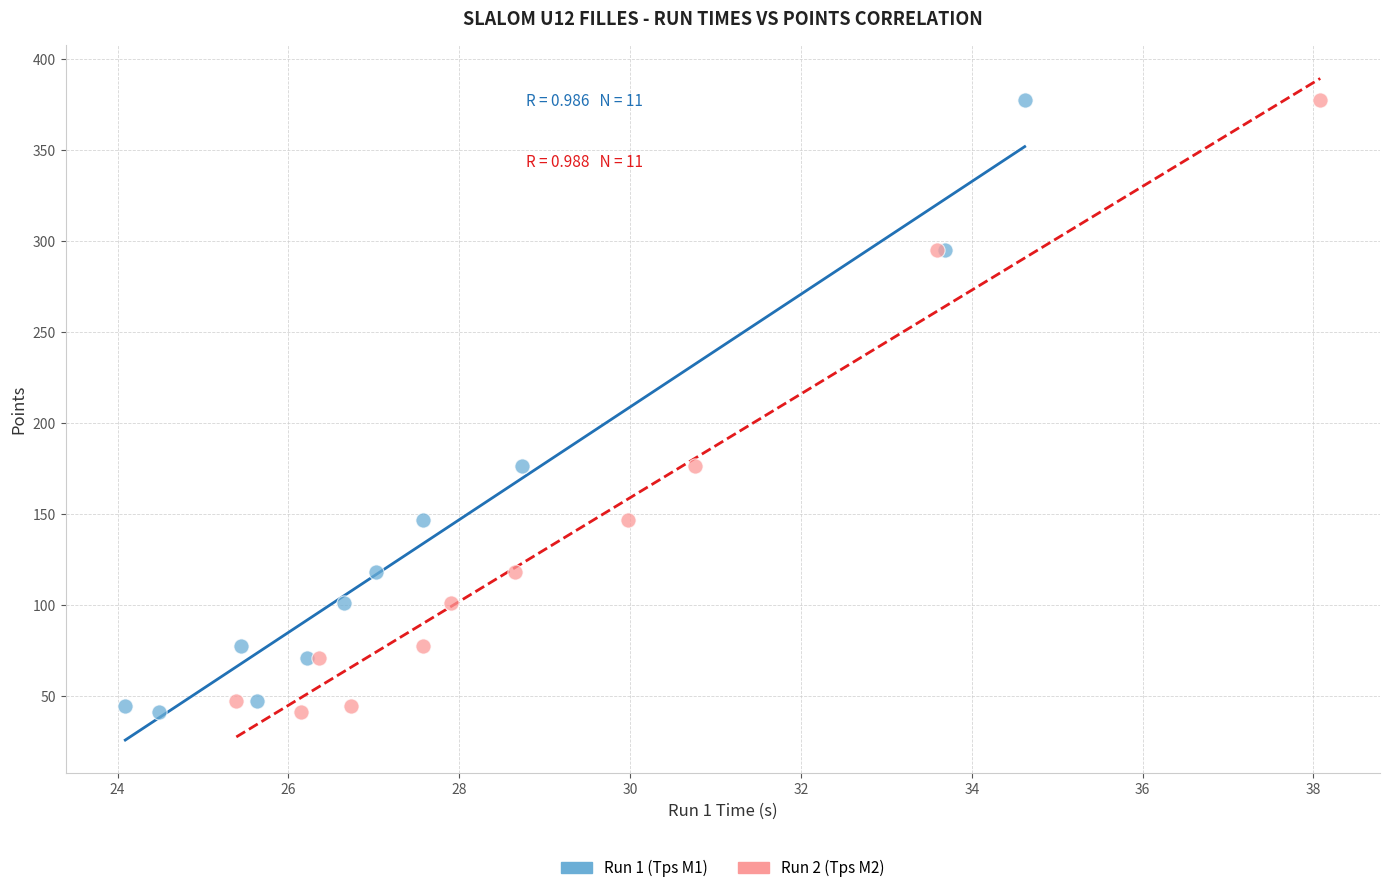

What are all the series names shown in the legend?

Run 1 (Tps M1), Run 2 (Tps M2)